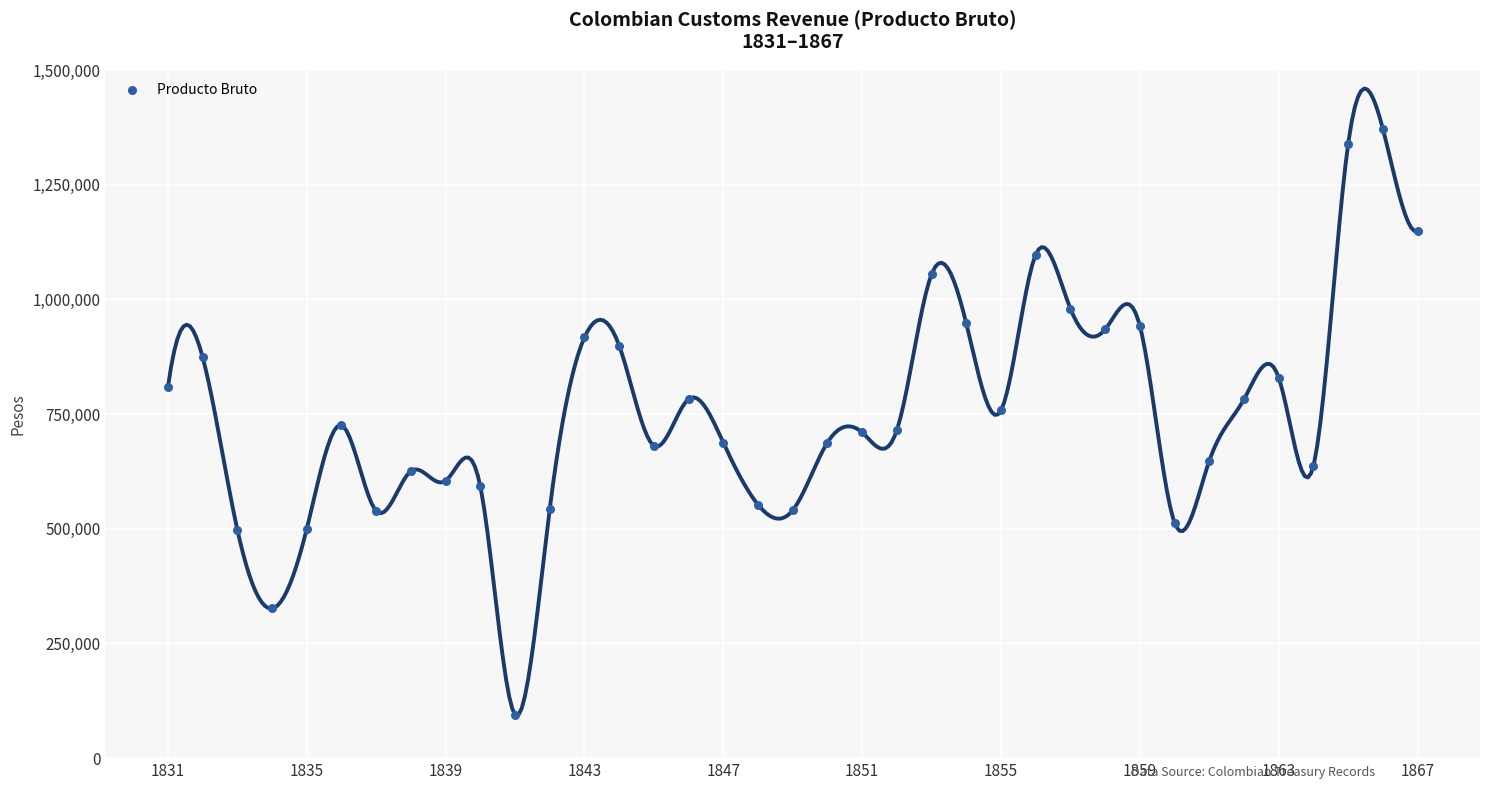

What is the range of Y values (max minus min)?

1277582